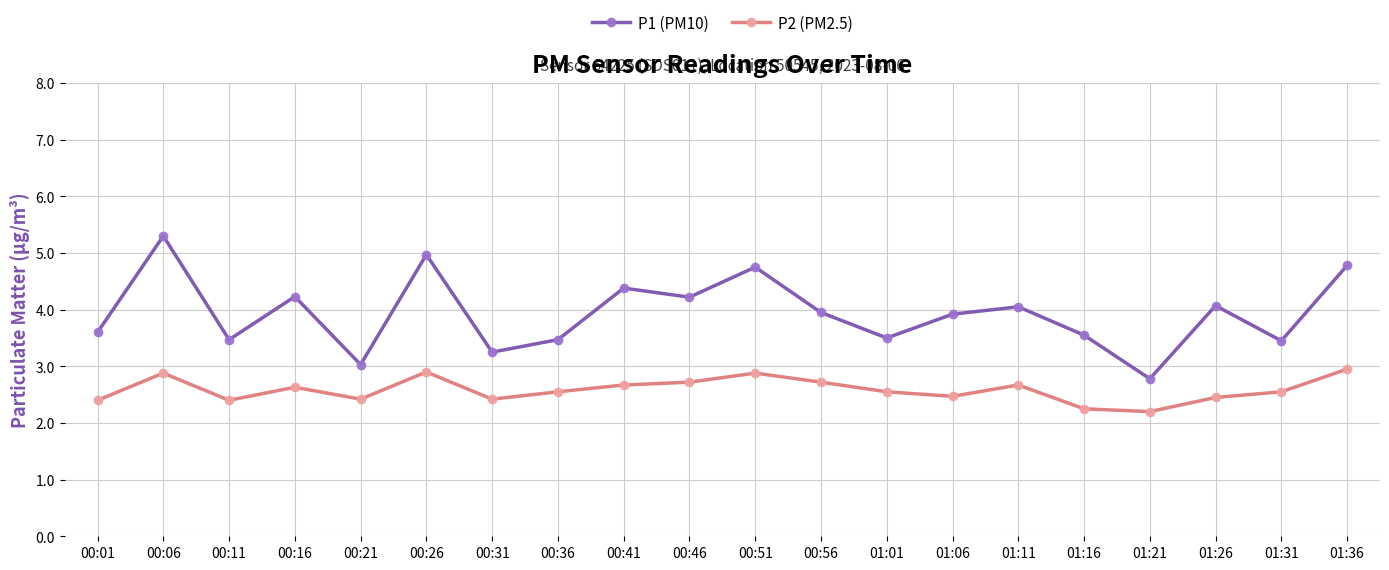

Count the number of data series in this chart.

2